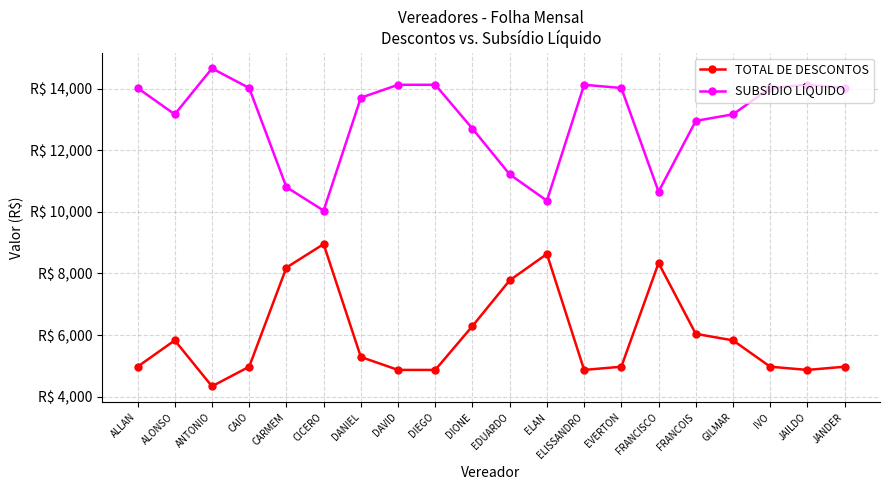

What are all the series names shown in the legend?

TOTAL DE DESCONTOS, SUBSÍDIO LÍQUIDO